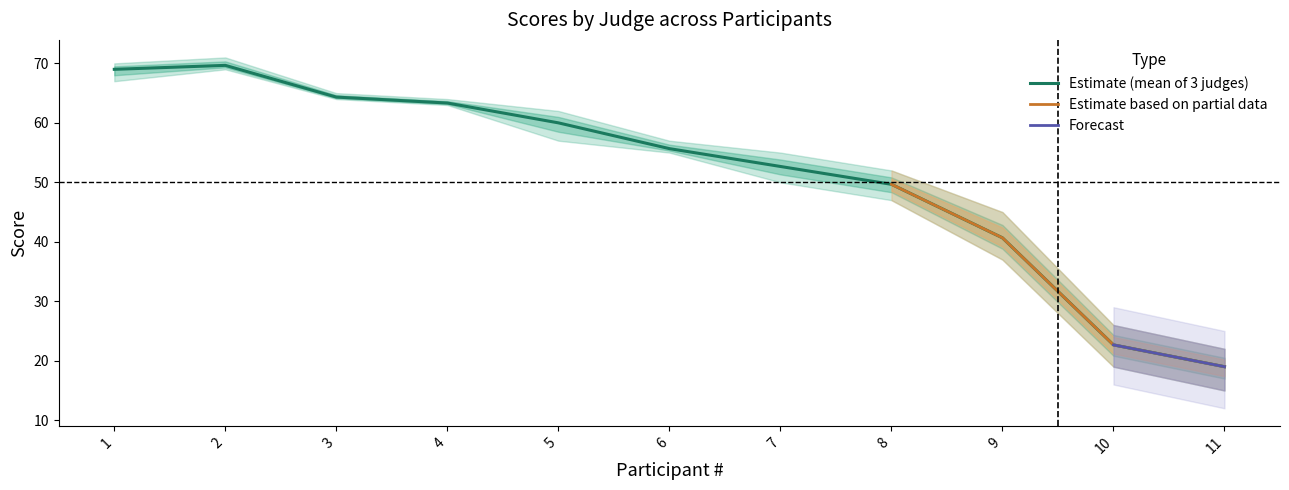

Is it true that Judge1_Score equals 23 at 10?

True